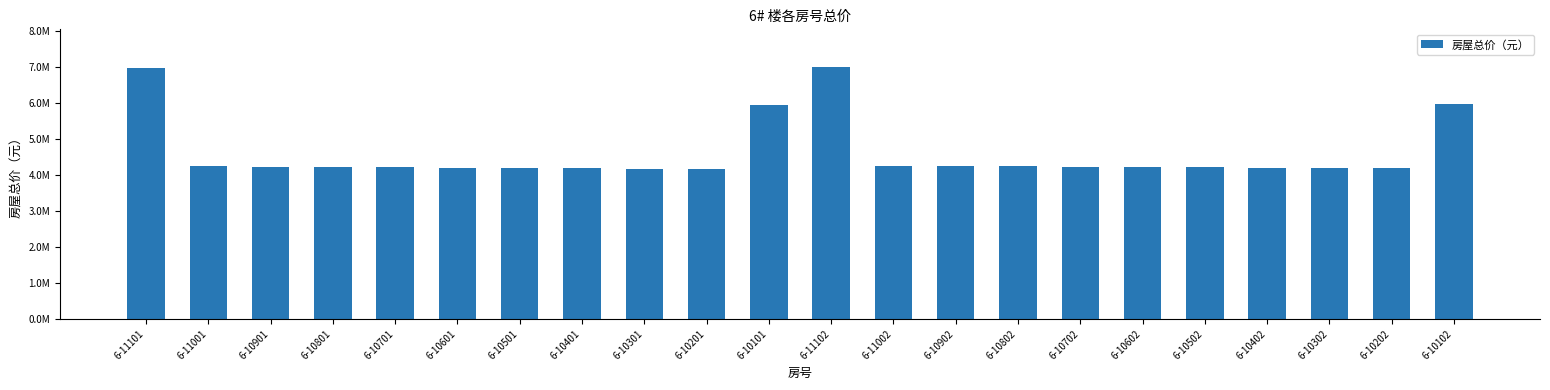

Does the chart contain any negative values?

No